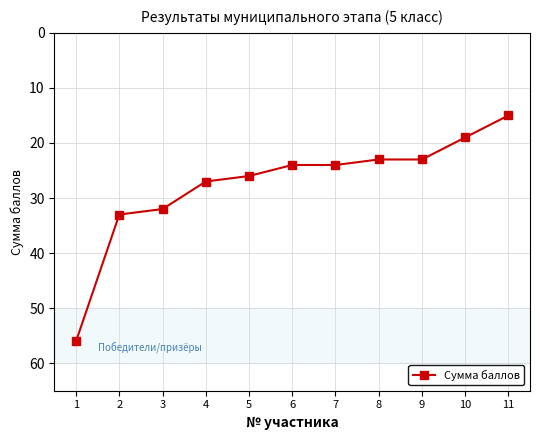

Is it true that the value at 5 is 18?

False